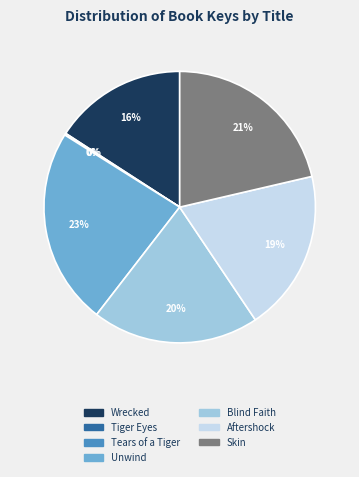

Is there any slice that represents more than half of the pie?

No